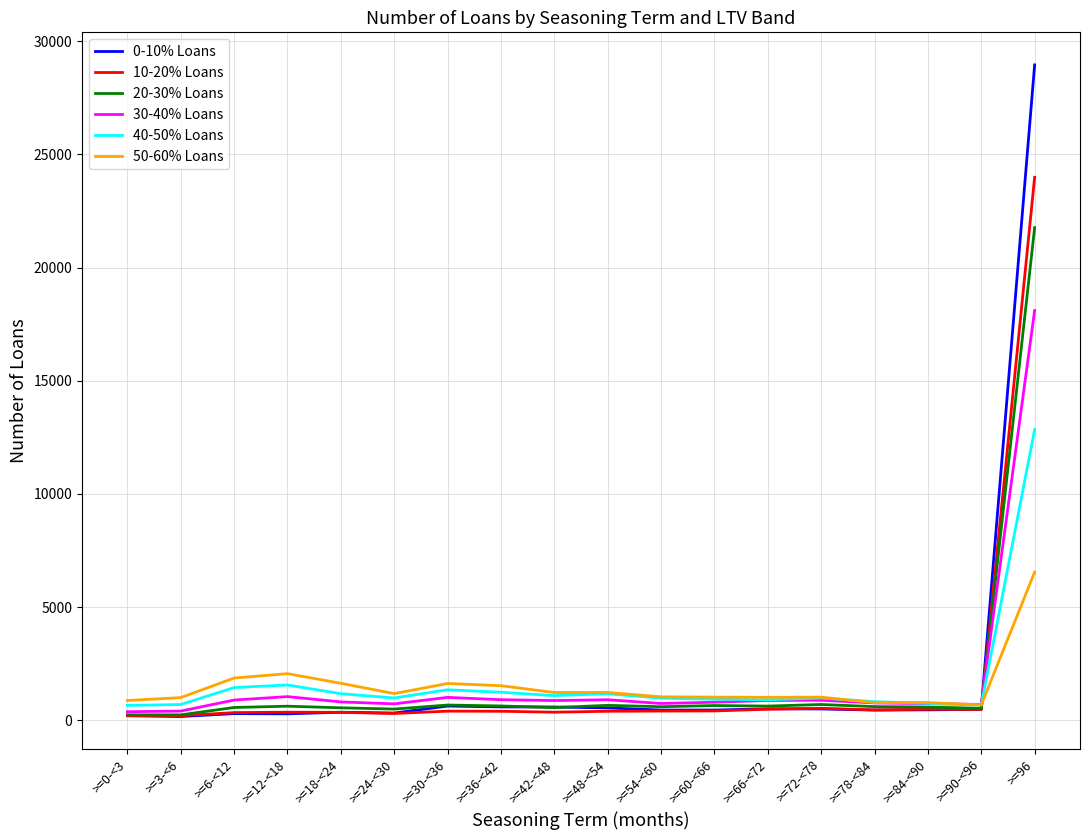

The value of 10-20% Loans at >=6-<12 is 345. True or false?

True